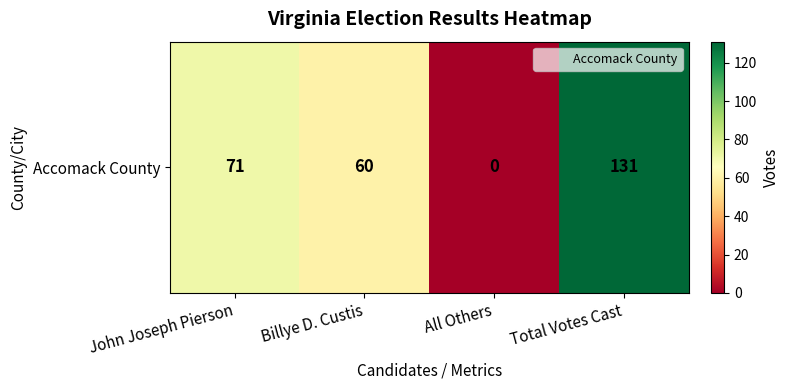

The value at Total Votes Cast is 46. True or false?

False